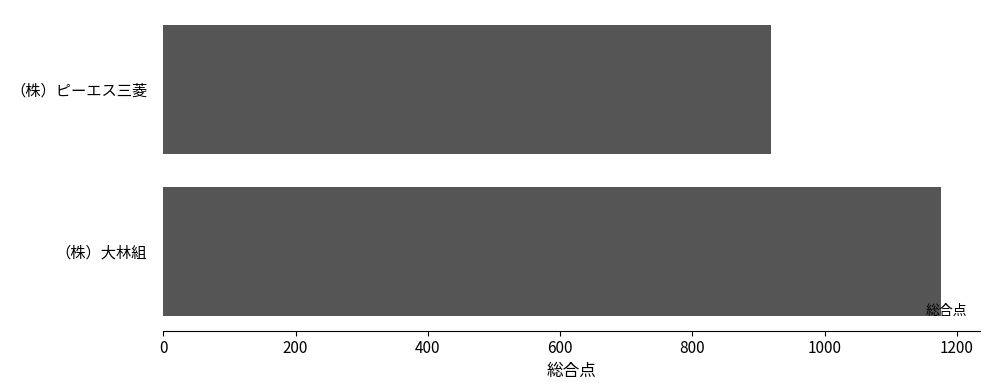

List the labels in order of value, smallest first.

（株）ピーエス三菱, （株）大林組